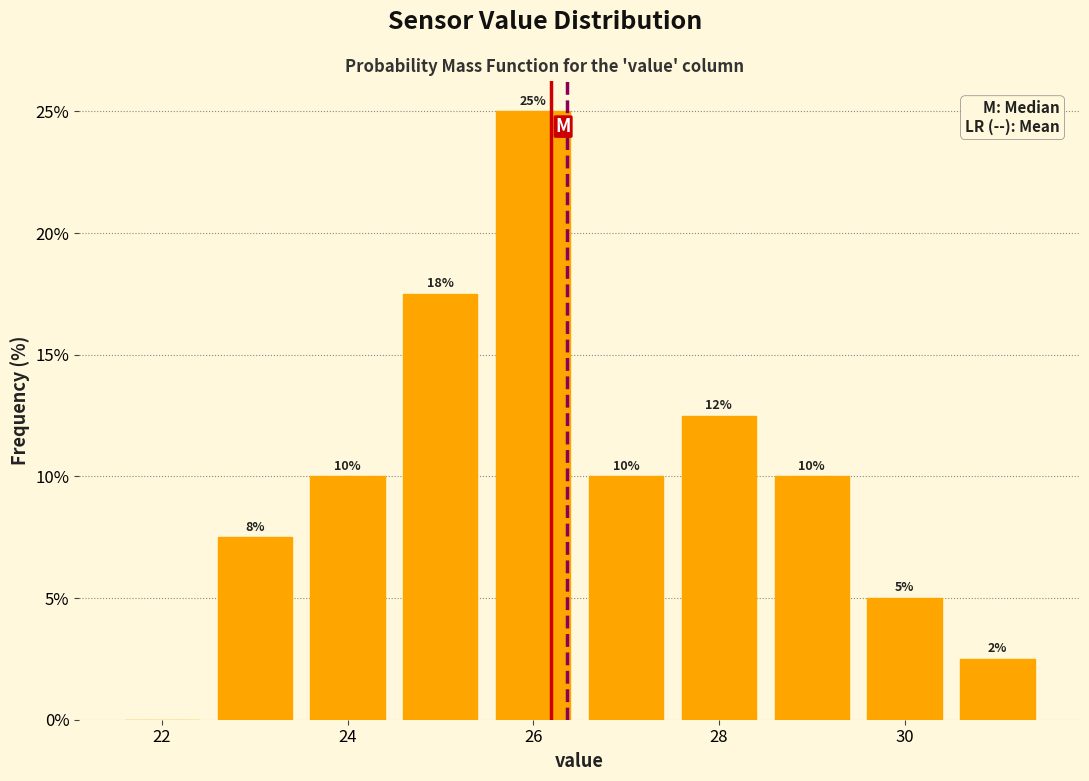

Over which range of the x-axis is the bar tallest?

25.5 to 26.5